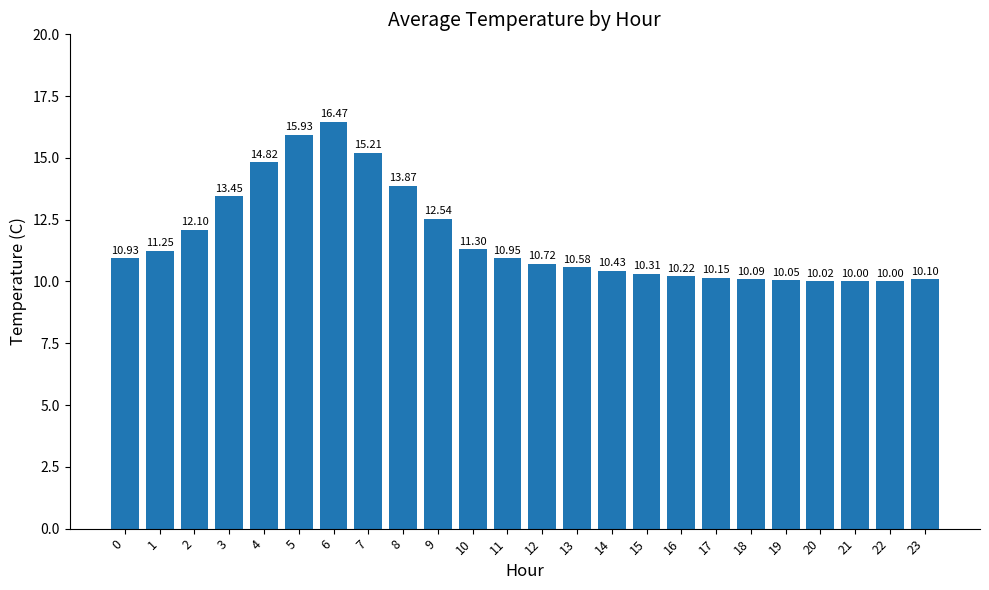

What is the ratio of the value at 23 to the value at 18?

1.0